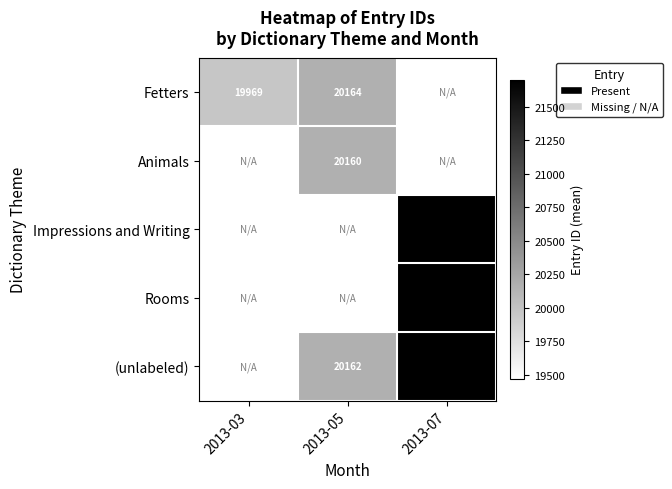

The value of Impressions and Writing at 2013-07 is 21701. True or false?

True